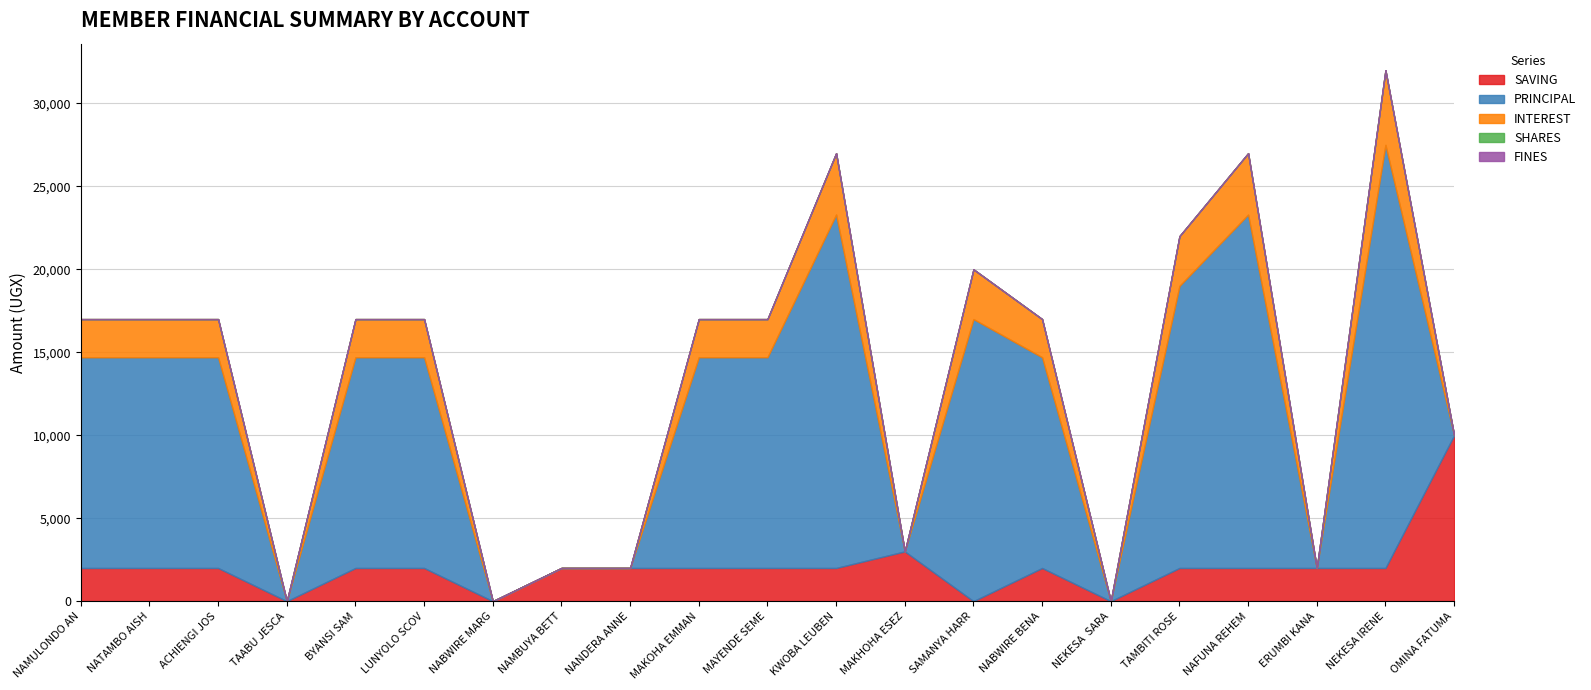

Reading left to right, what are all the values shown in this chart?

SAVING: 2000	2000	2000	0	2000	2000	0	2000	2000	2000	2000	2000	3000	0	2000	0	2000	2000	2000	2000	10000
PRINCIPAL: 12700	12700	12700	0	12700	12700	0	0	0	12700	12700	21300	0	17000	12700	0	17000	21300	0	25500	0
INTEREST: 2300	2300	2300	0	2300	2300	0	0	0	2300	2300	3700	0	3000	2300	0	3000	3700	0	4500	0
SHARES: 0	0	0	0	0	0	0	0	1	0	0	0	0	0	0	0	0	0	0	0	0
FINES: 0	0	0	0	0	0	0	0	0	0	0	0	0	0	0	0	0	0	0	0	0